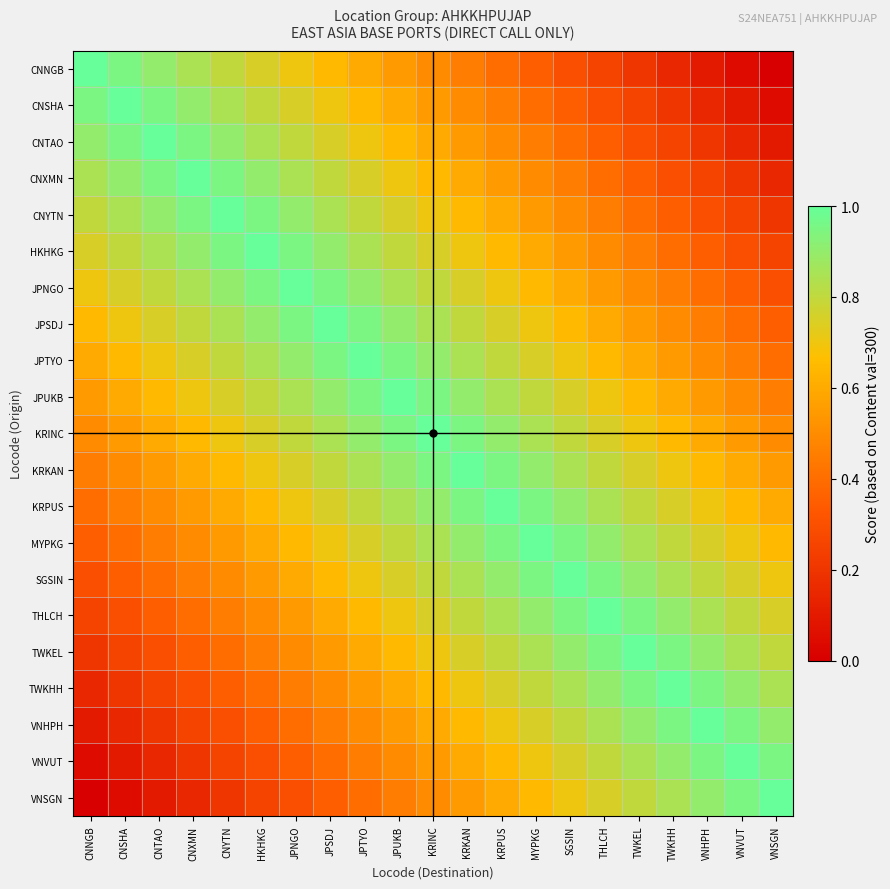

What is the spread (max minus min) of values at VNHPH?

0.9